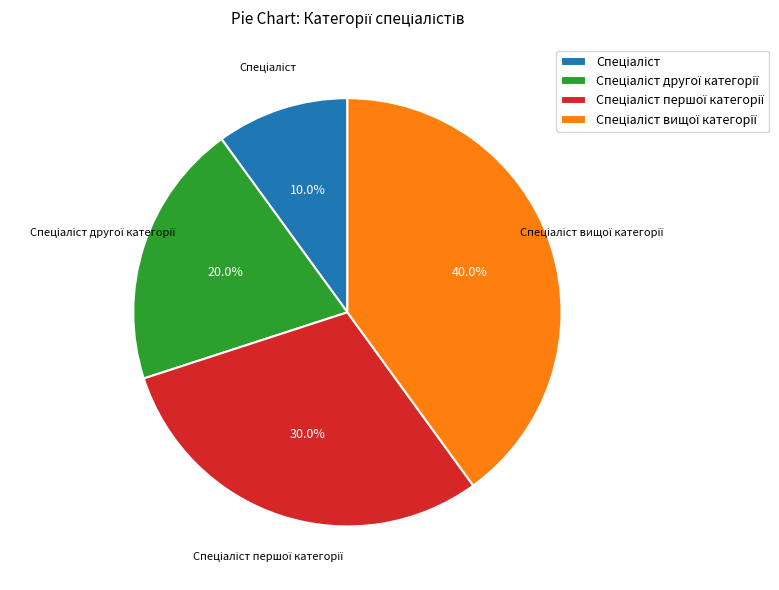

Does any single category account for the majority?

No